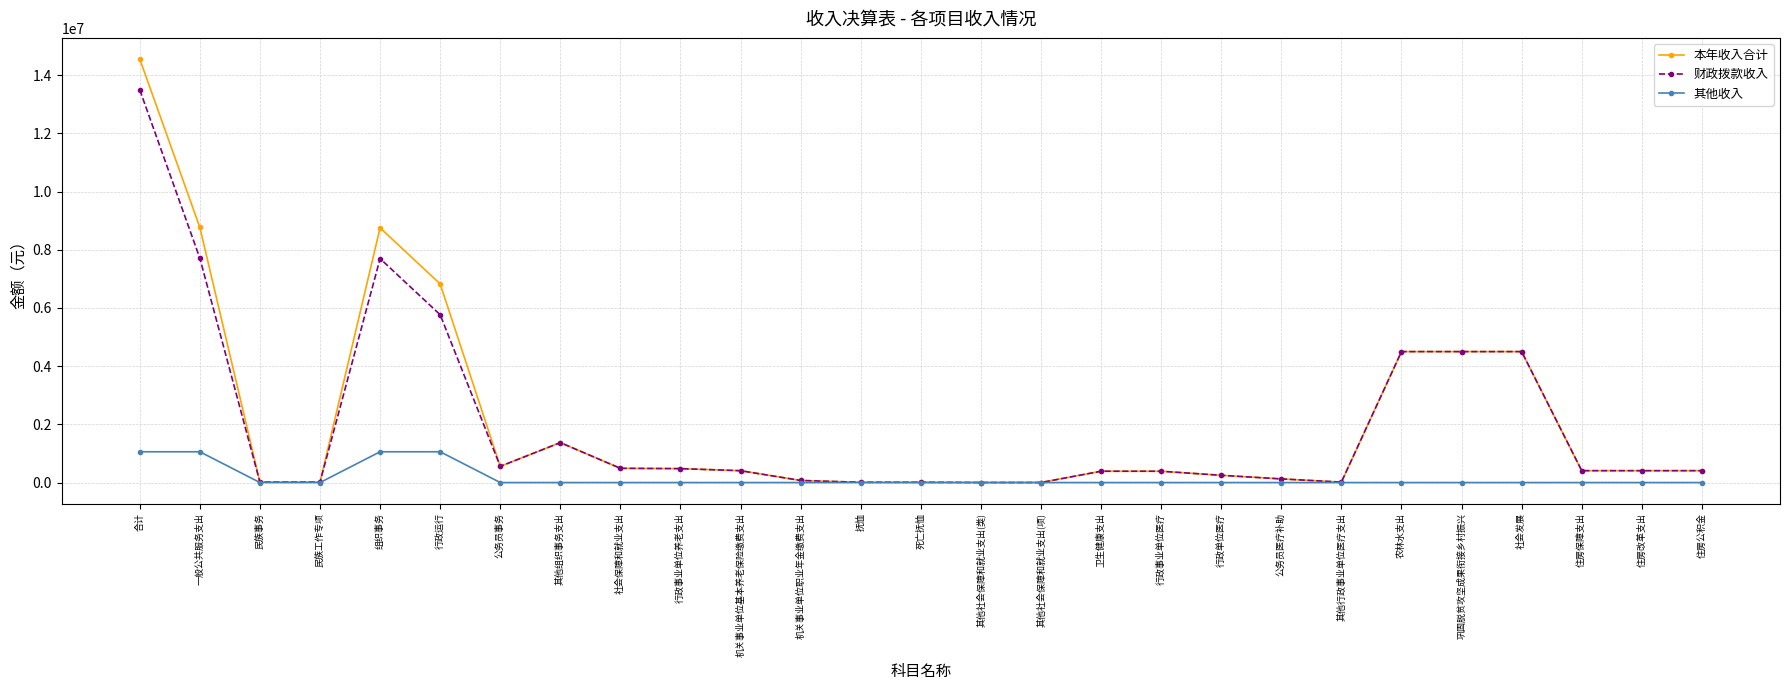

At which category does 本年收入合计 reach its first local peak?

组织事务